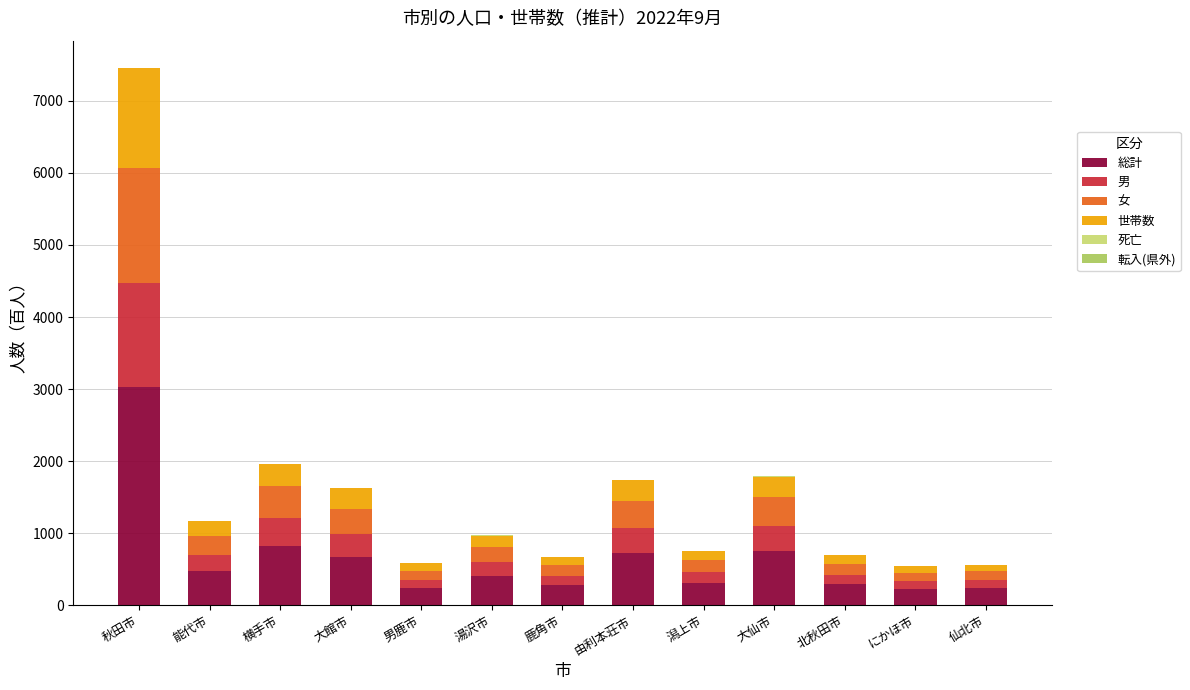

True or false: 総計 has a value of 1006.9 at 由利本荘市.

False